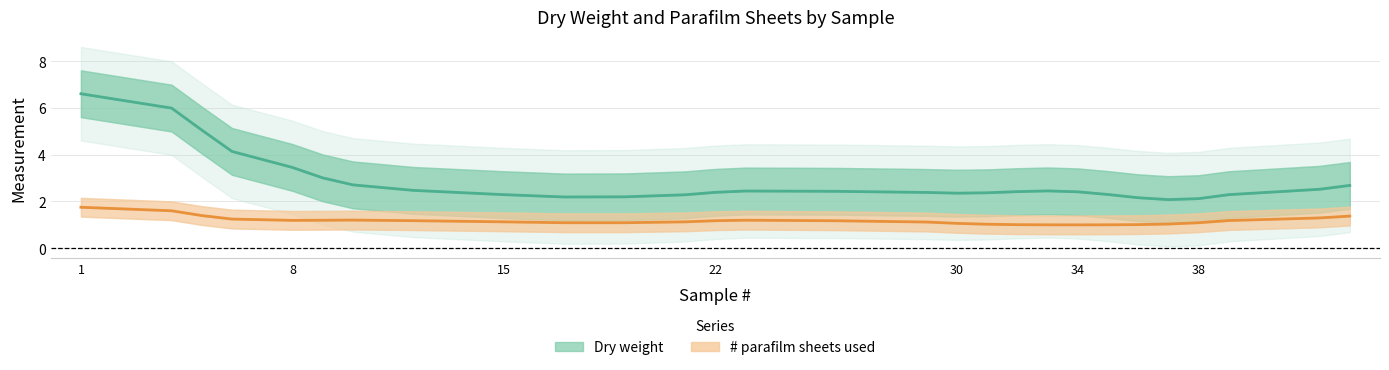

Which category has the highest value across all series?

1